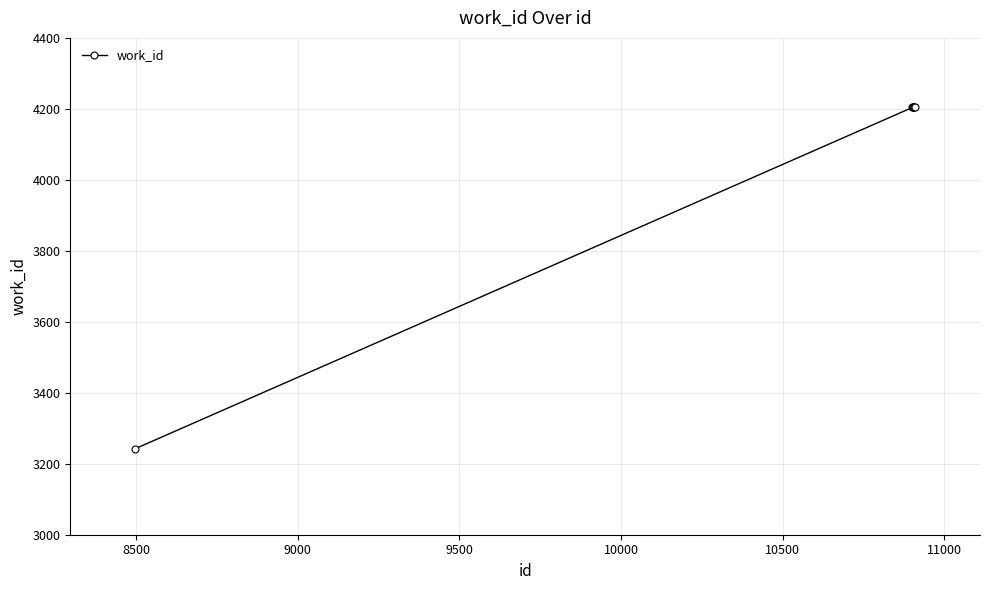

What is the value of the 4th point from the left?

4204